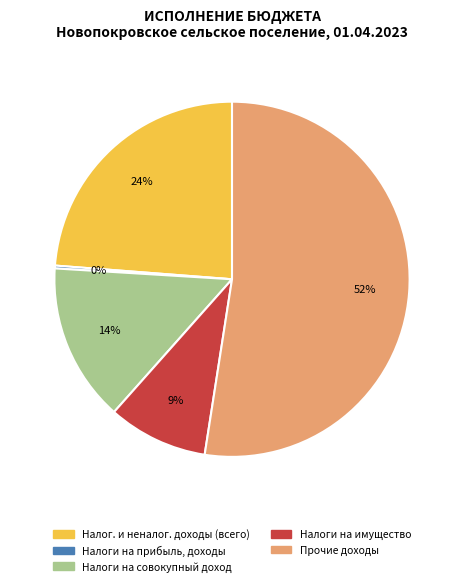

Does any single category account for the majority?

Yes